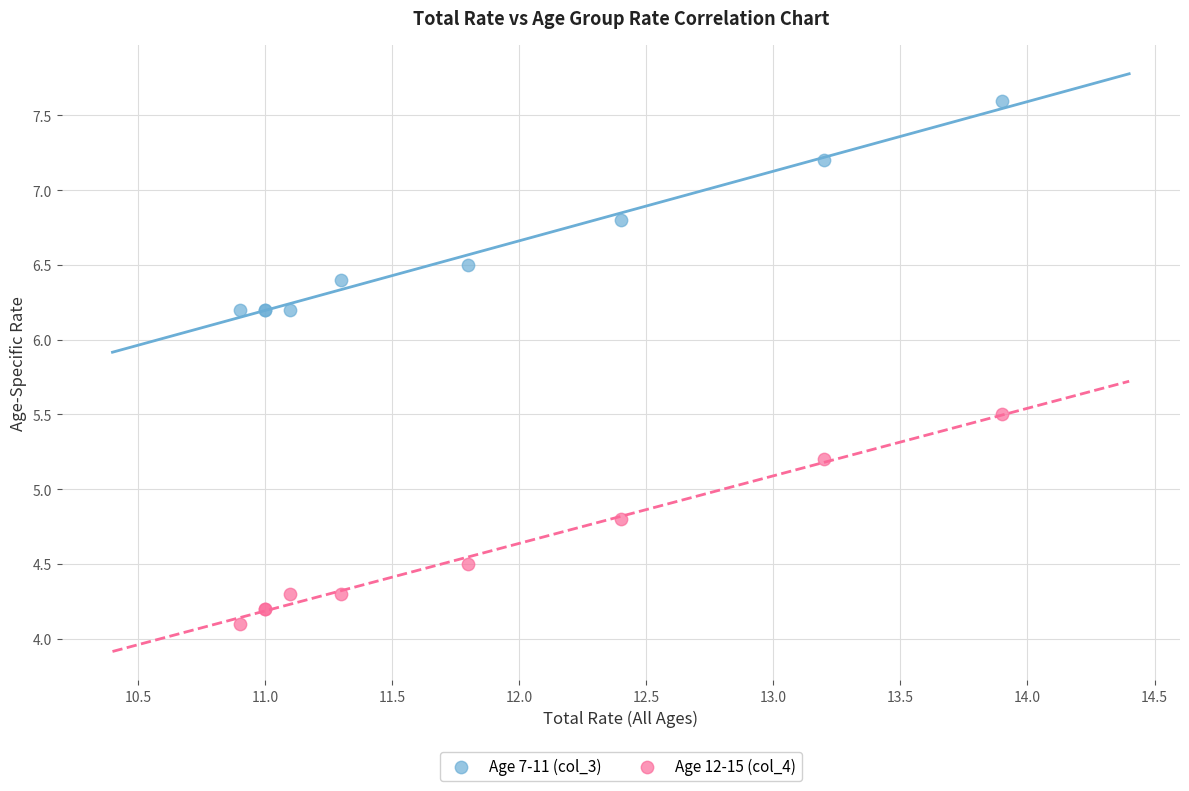

Which series contains the lowest Y value?

Age 12-15 (col_4)